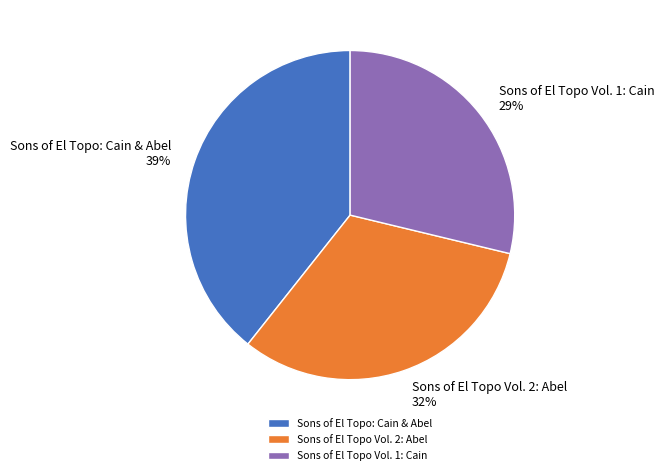

To the nearest percent, what portion does Sons of El Topo Vol. 1: Cain represent?

29%